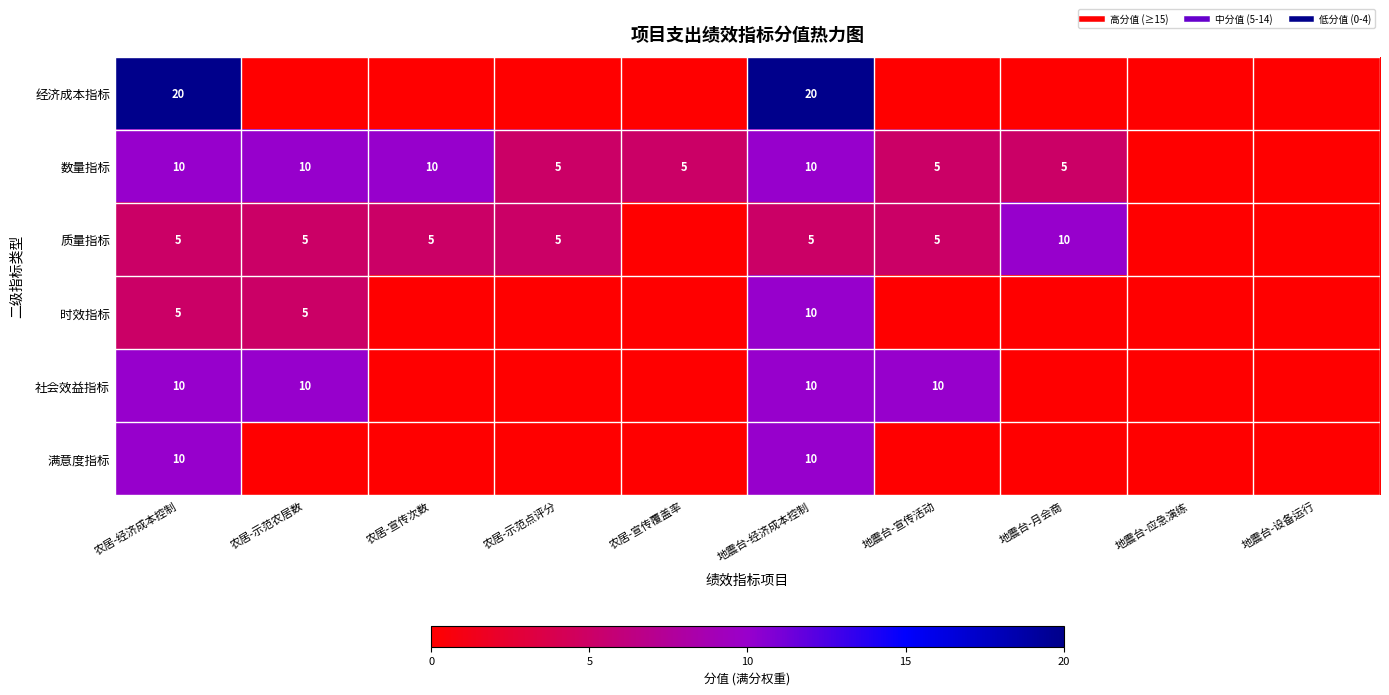

At 农居-示范点评分, list the series in order from smallest to largest.

经济成本指标, 时效指标, 社会效益指标, 满意度指标, 数量指标, 质量指标